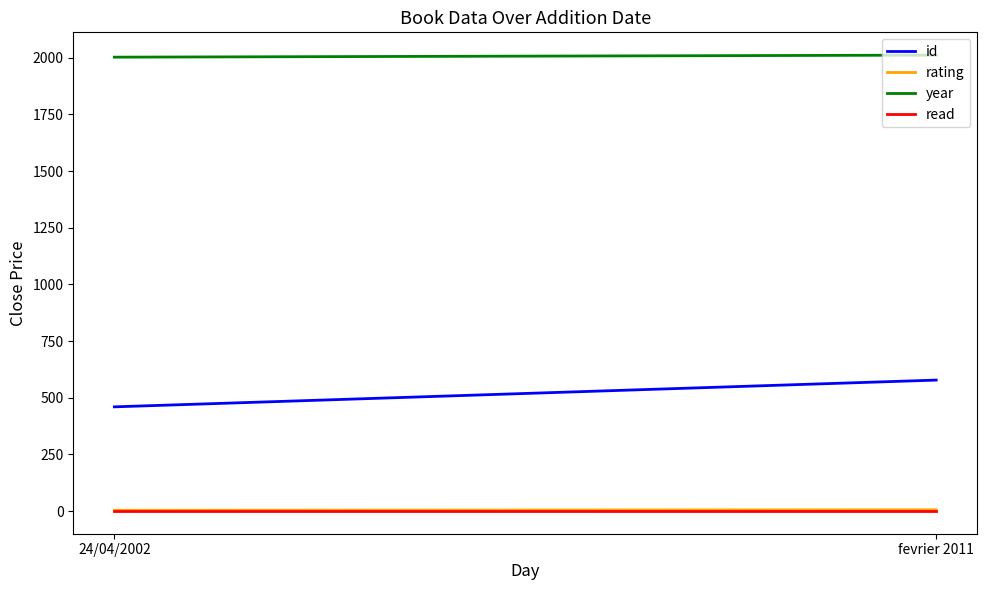

At which label is year closest to 2006?

24/04/2002